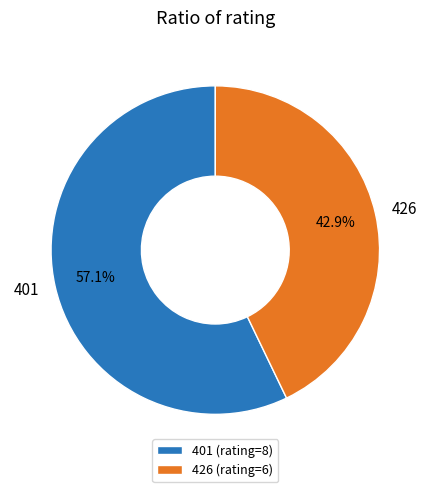

Which category has the smallest portion of the pie?

426